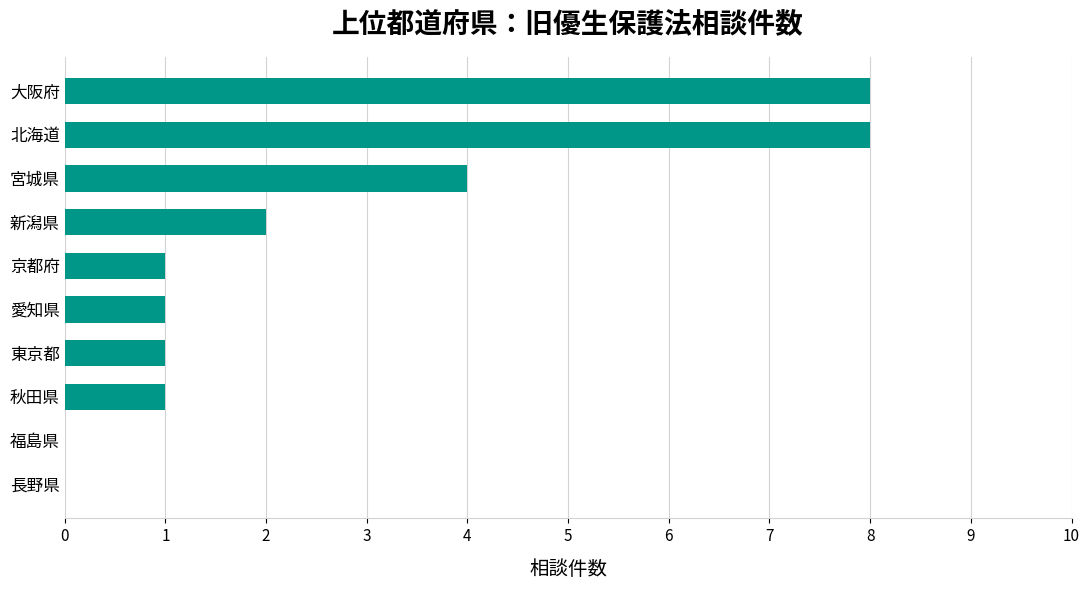

What is the change in value from 新潟県 to 北海道?

+6